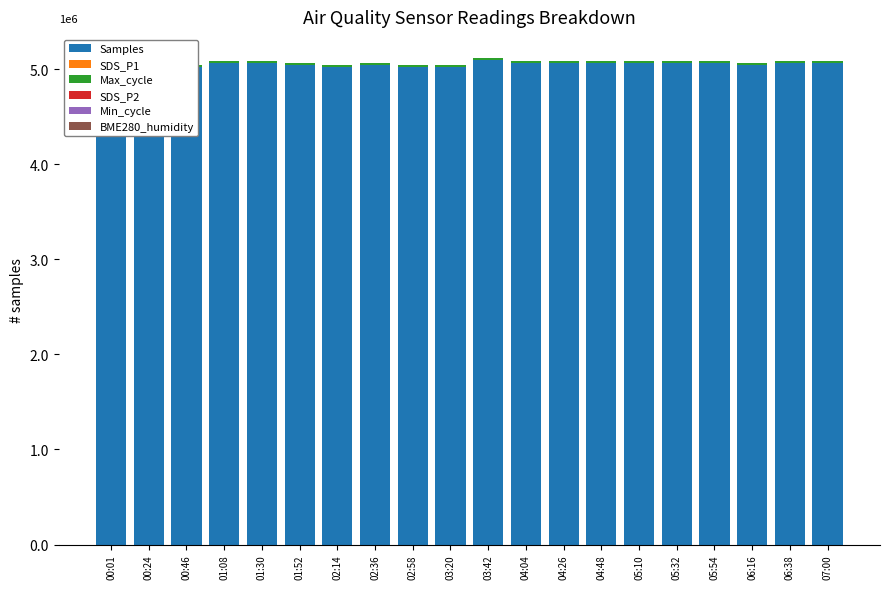

How many groups of bars are there?

20